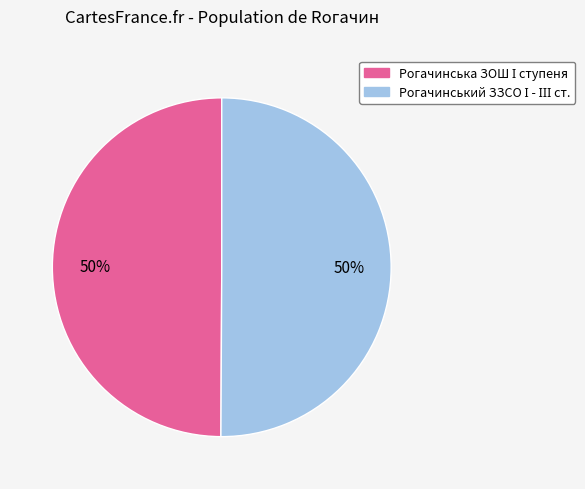

To the nearest percent, what is the average slice percentage?

50%